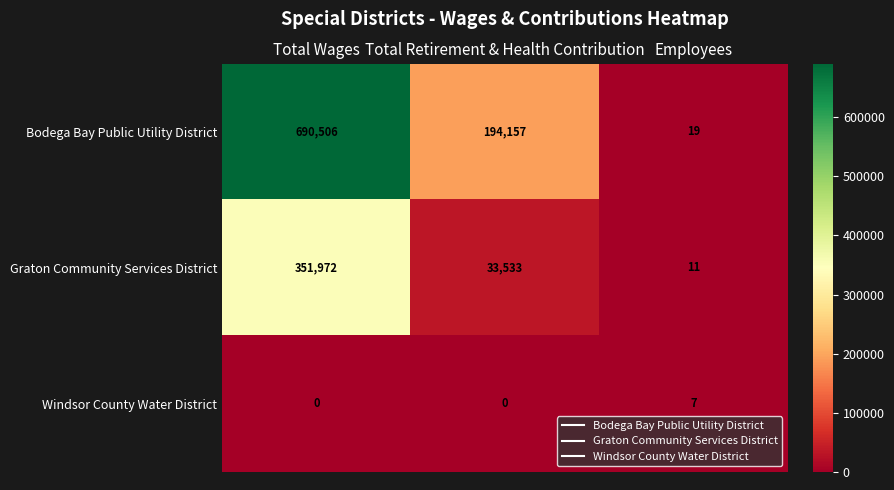

Between Total Retirement & Health Contribution and Employees, which series saw the biggest shift?

Bodega Bay Public Utility District